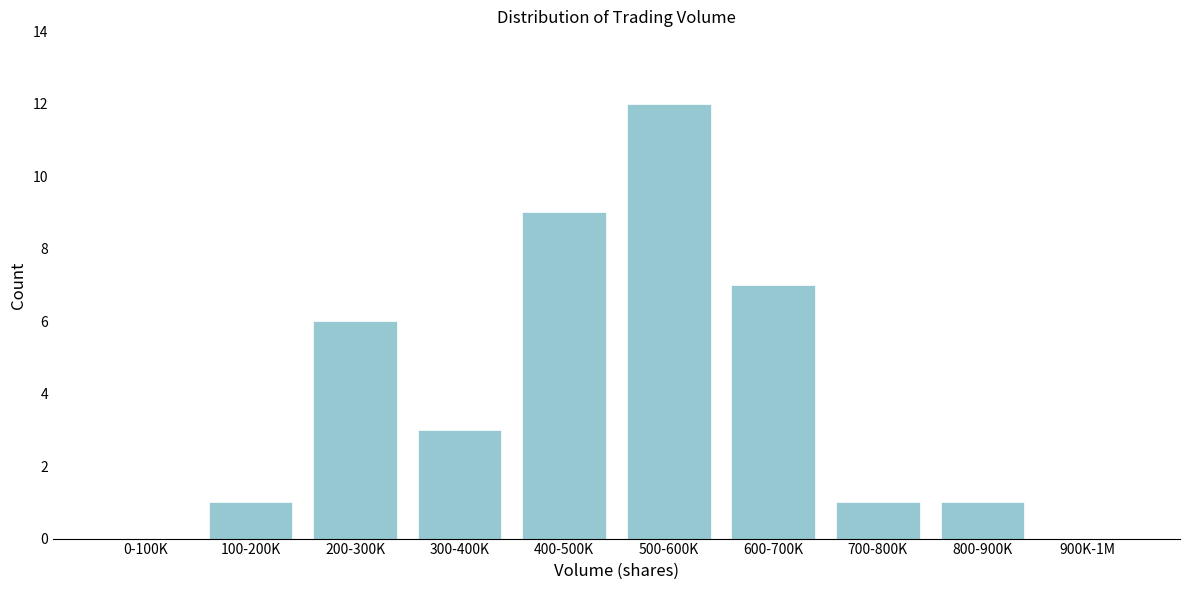

Reading right to left, transcribe all the data shown in this chart.

900K-1M=0	800-900K=1	700-800K=1	600-700K=7	500-600K=12	400-500K=9	300-400K=3	200-300K=6	100-200K=1	0-100K=0